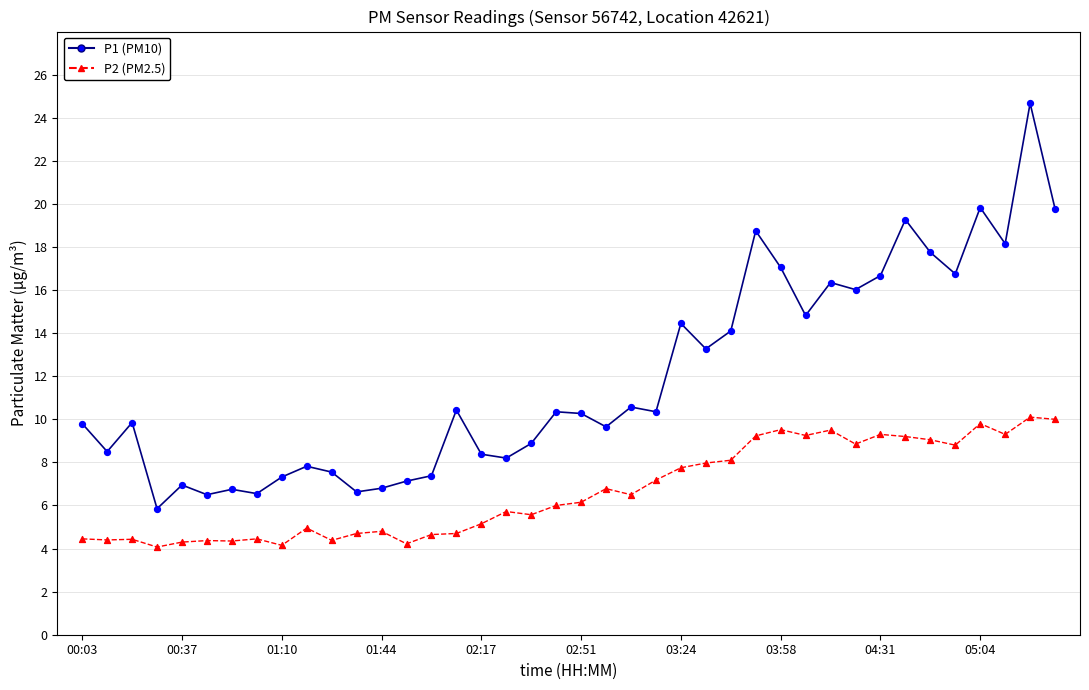

Which series has the widest spread of Y values?

P1 (PM10)